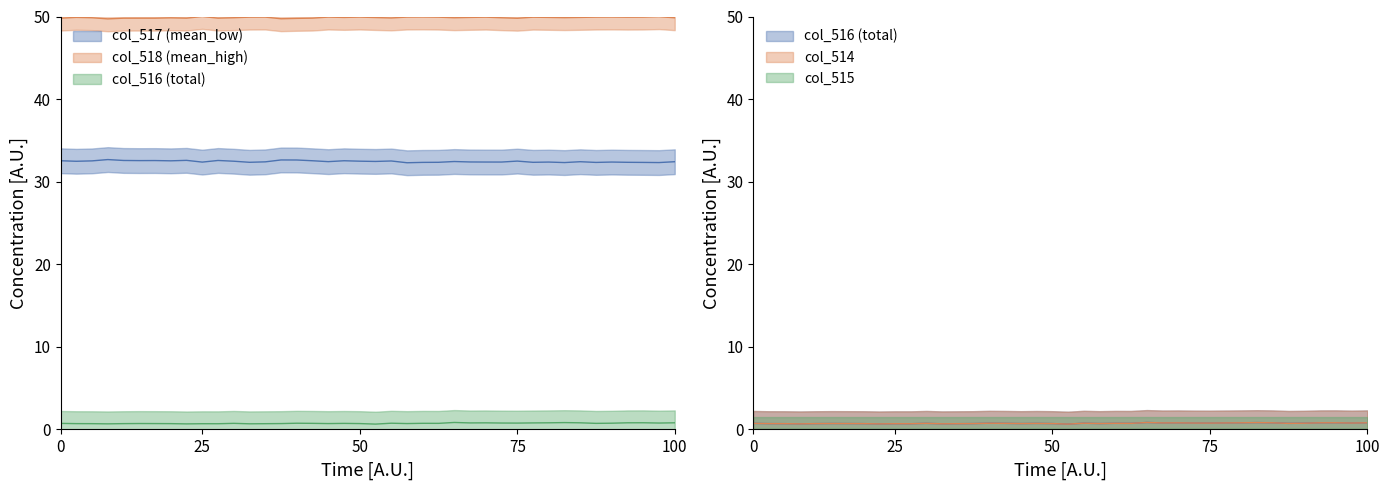

How many col_517 (mean_low) values are between 32 and 33?

40